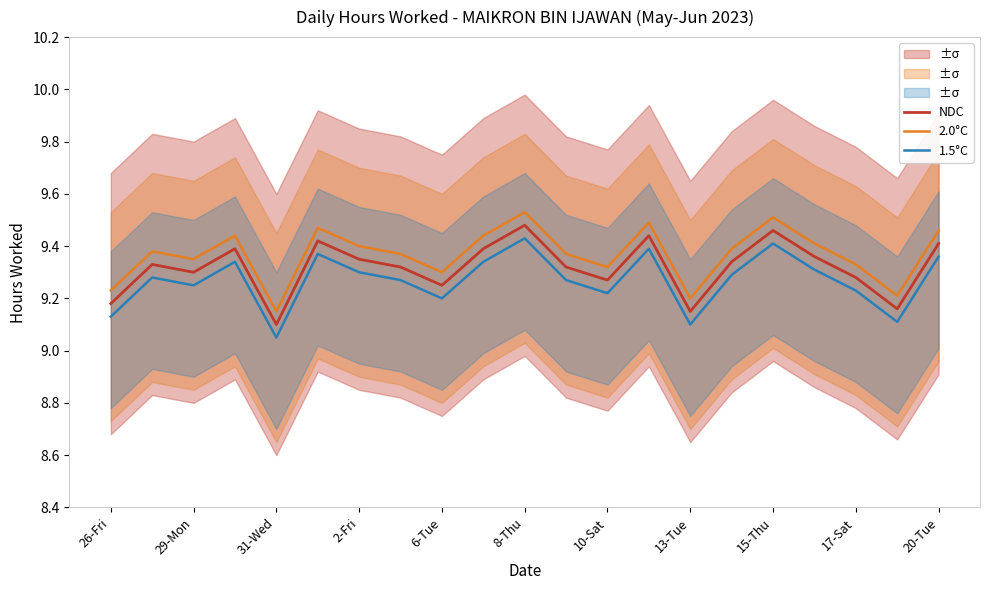

Is it true that 2.0°C equals 9.4 at 2-Fri?

True